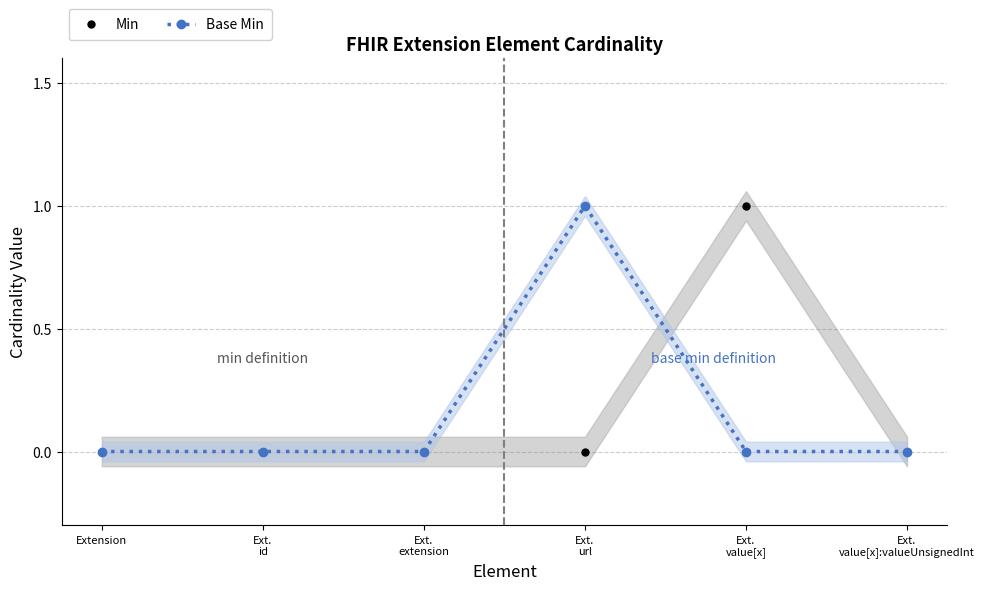

Which series ends up on top after the final intersection of Min and Base Min?

Min